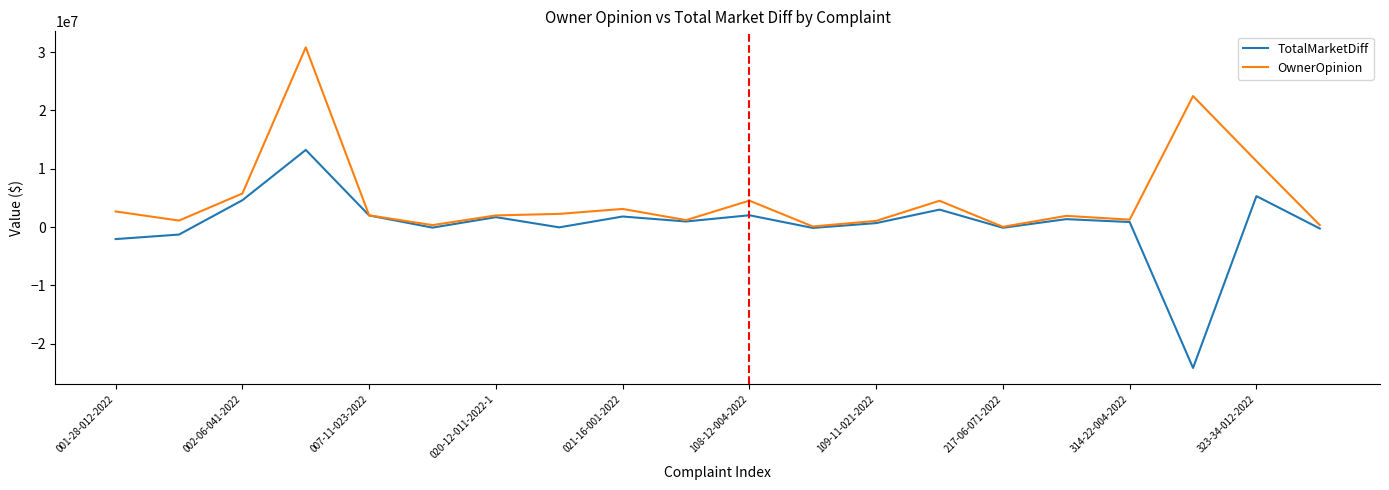

What is the sum of all OwnerOpinion values?

98594857